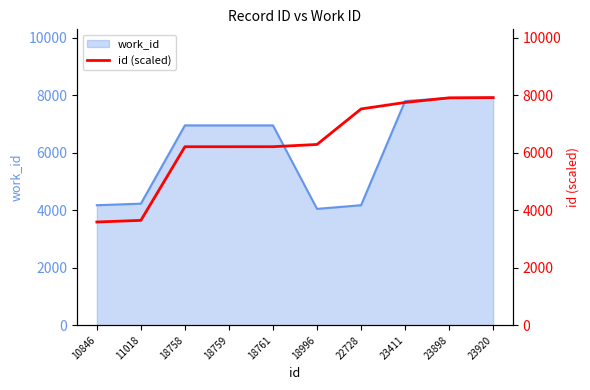

List the labels in order of value, smallest first.

10846, 11018, 18758, 18759, 18761, 18996, 22728, 23411, 23898, 23920